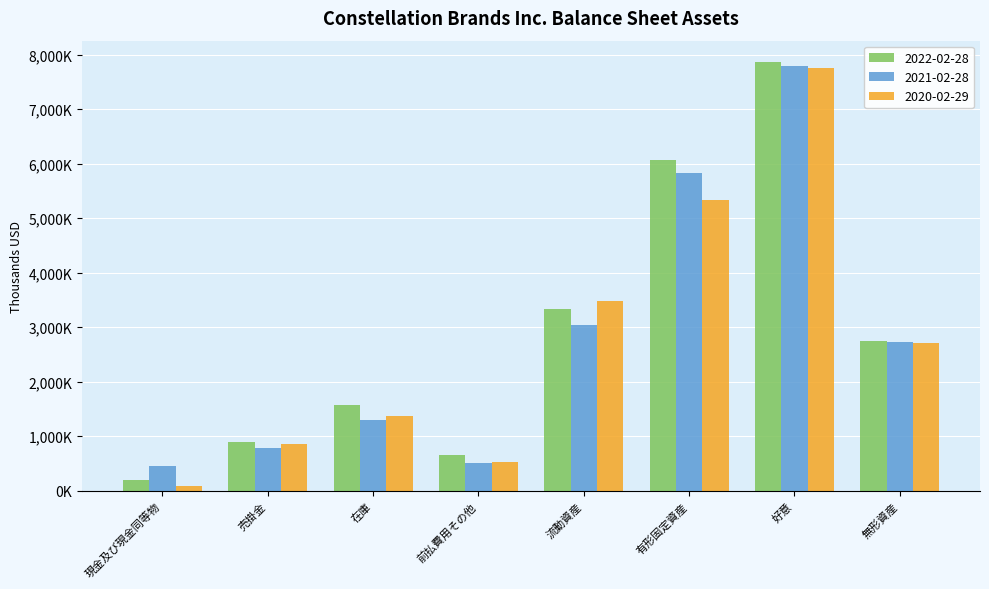

What are all the series names shown in the legend?

2022-02-28, 2021-02-28, 2020-02-29